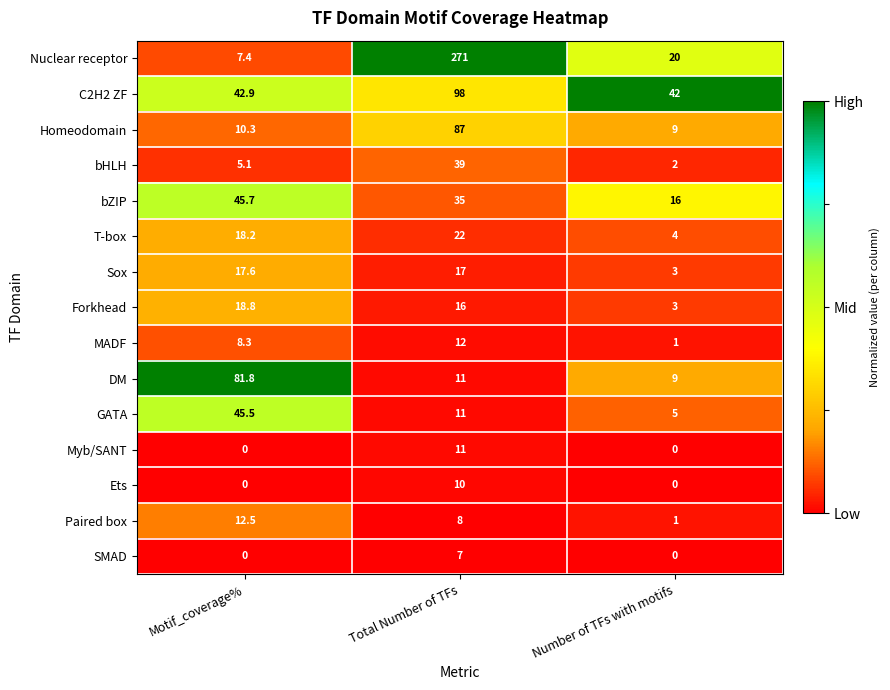

At which category is the sum across all series the highest?

Total Number of TFs